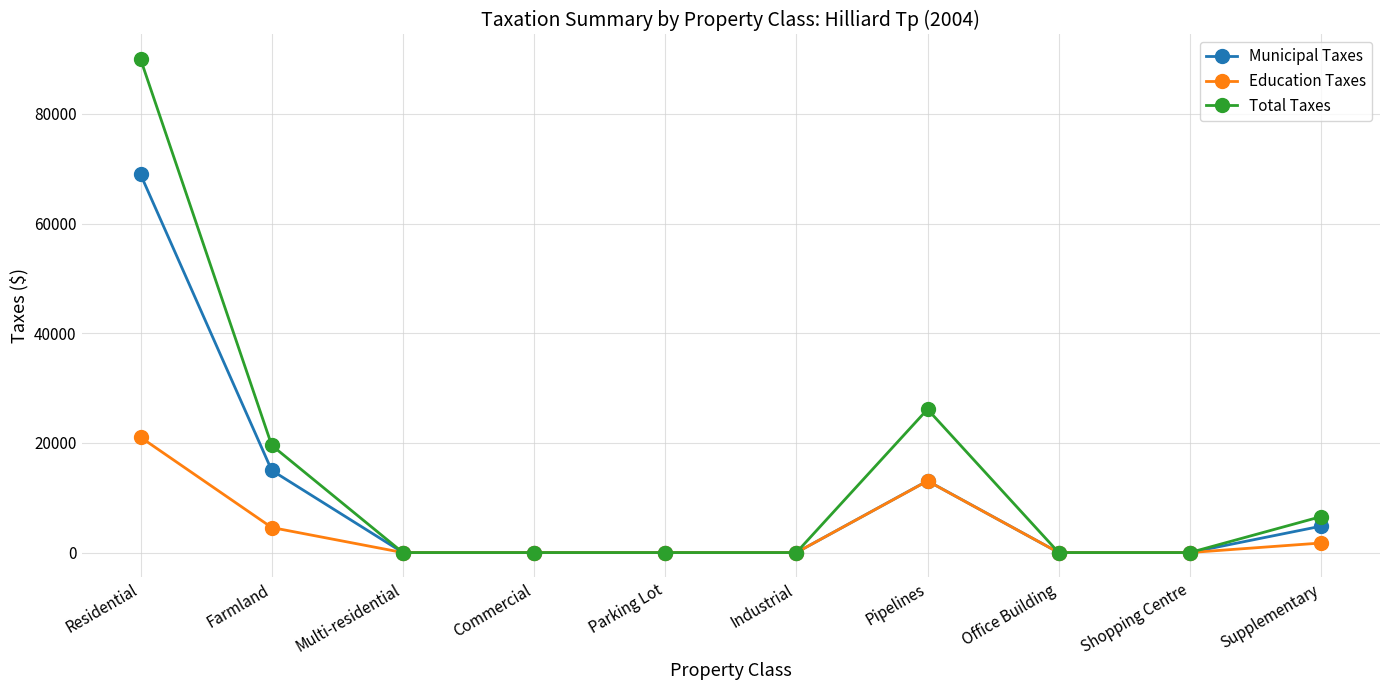

What is the average value of the Municipal Taxes series?

10181